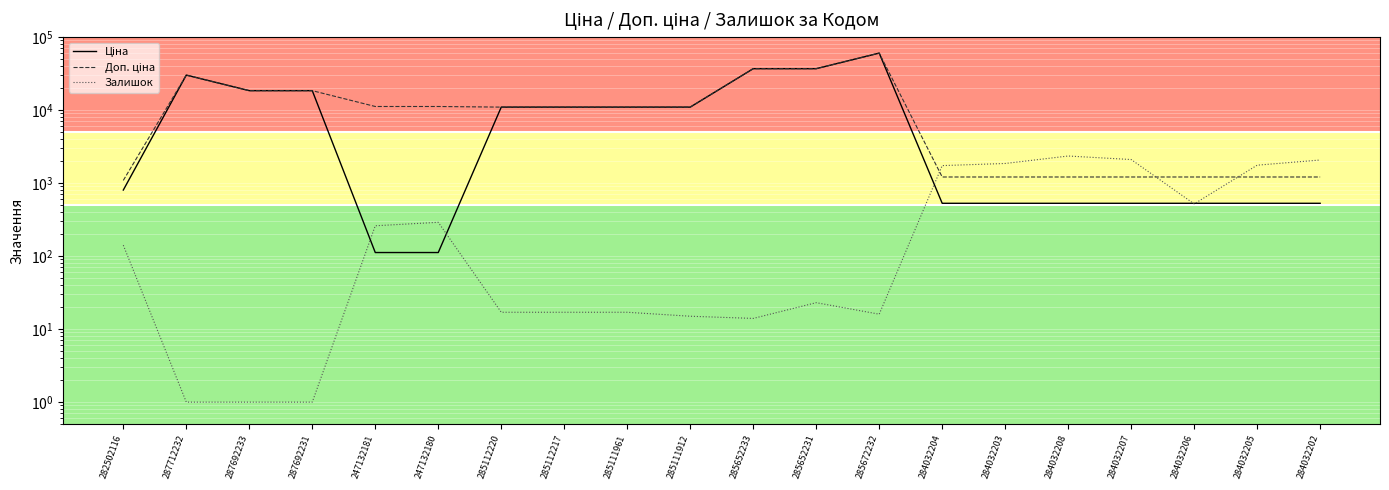

True or false: Ціна and Доп. ціна cross at least once.

False